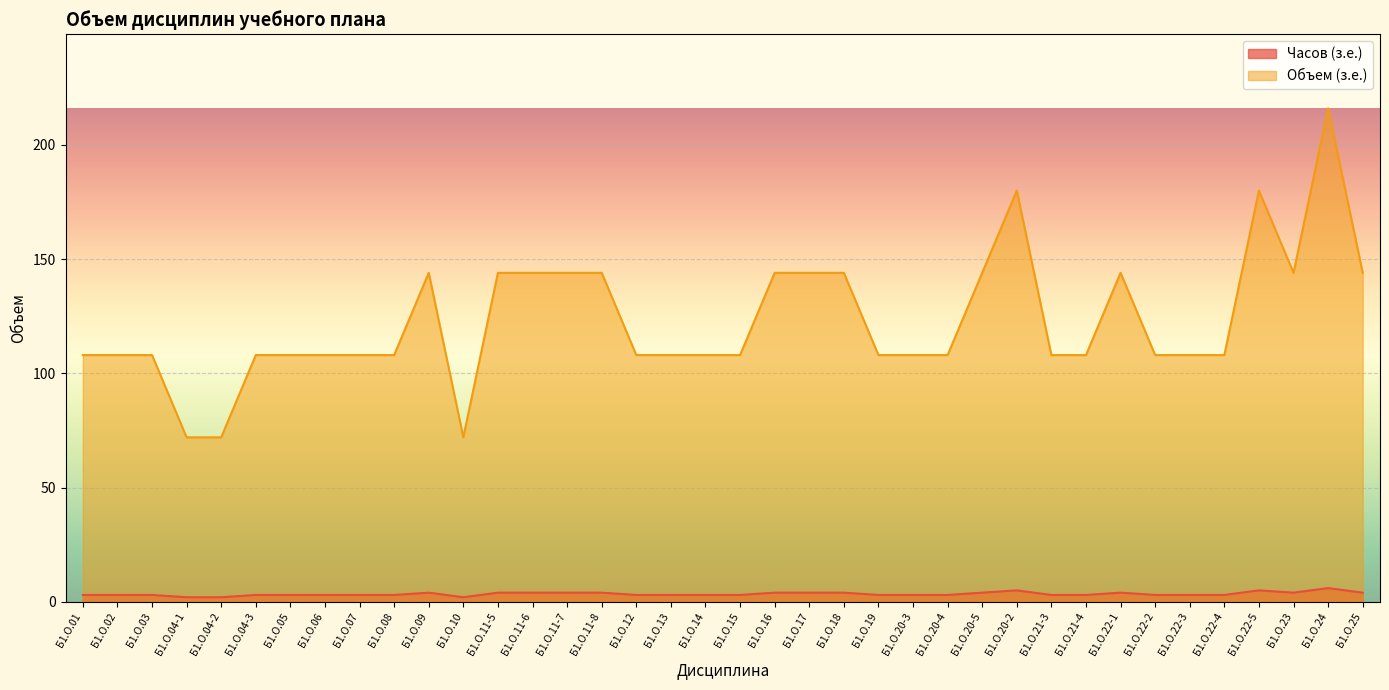

True or false: Объем (з.е.) and Часов (з.е.) cross at least once.

False